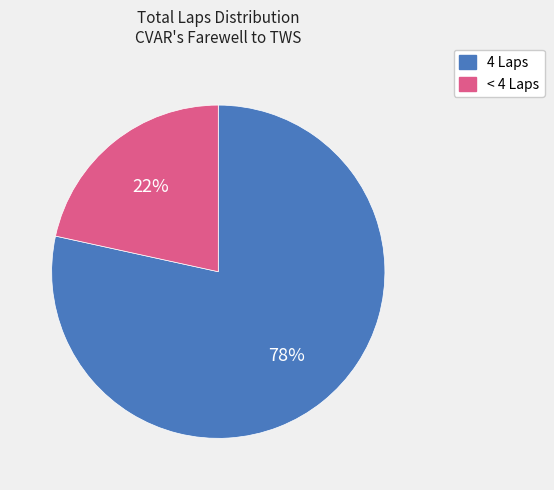

How many slices are in this pie chart?

2